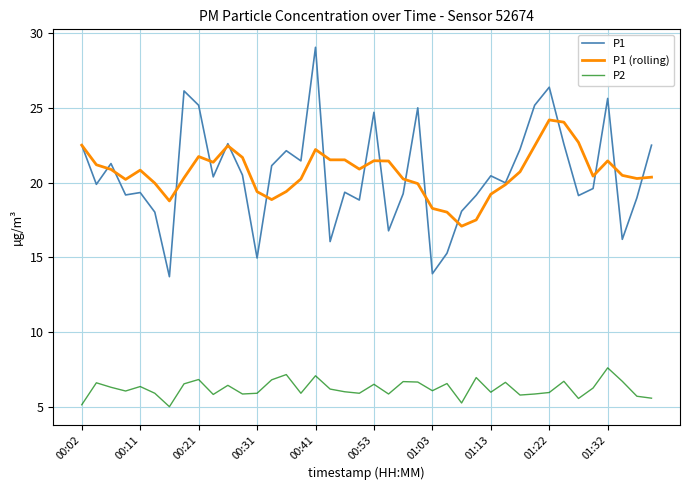

Which series has the largest range (max minus min)?

P1